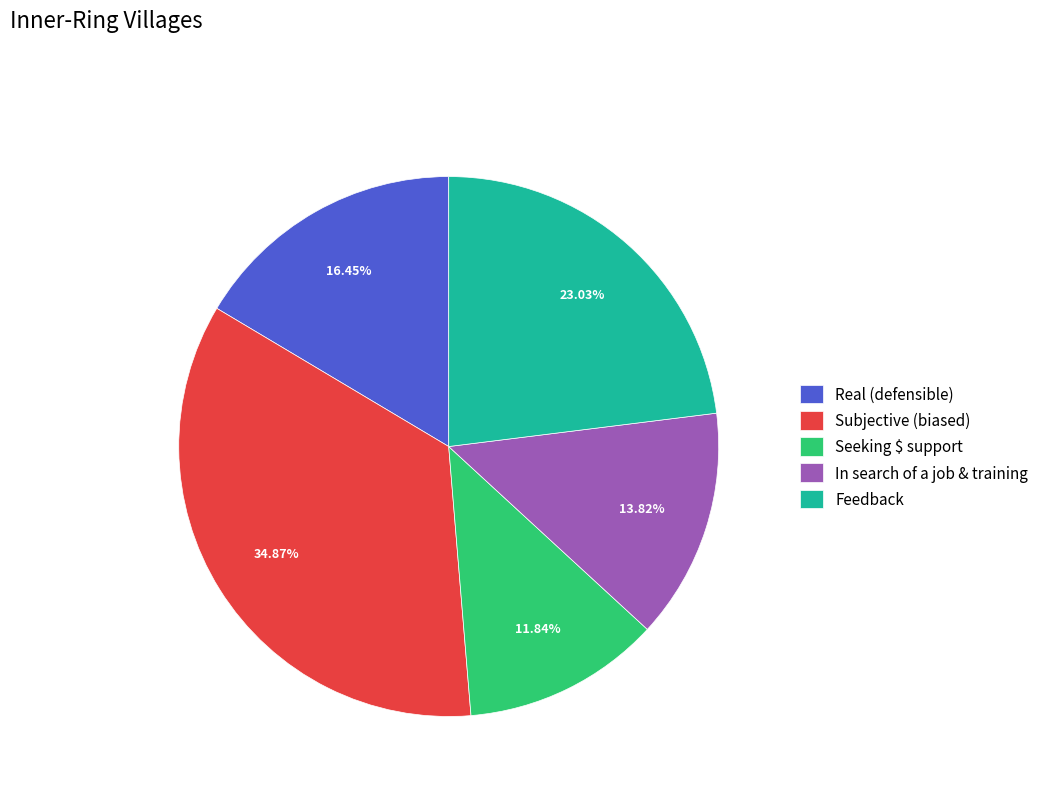

Which has a higher value, Feedback or Subjective (biased)?

Subjective (biased)